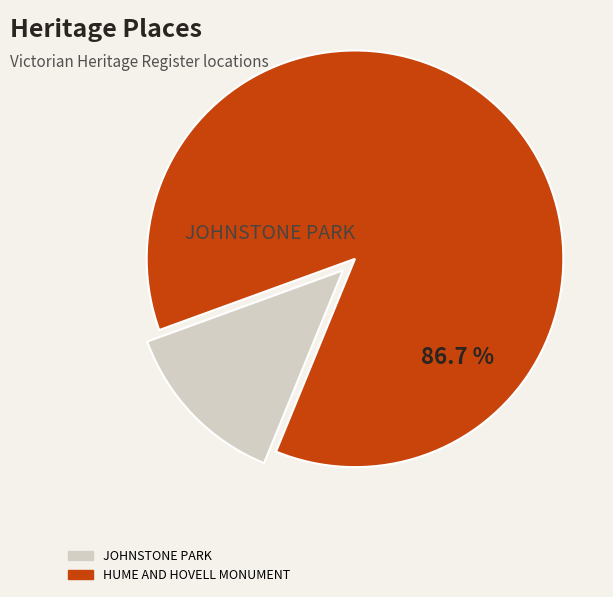

Is the sum of JOHNSTONE PARK and HUME AND HOVELL MONUMENT greater than half?

Yes